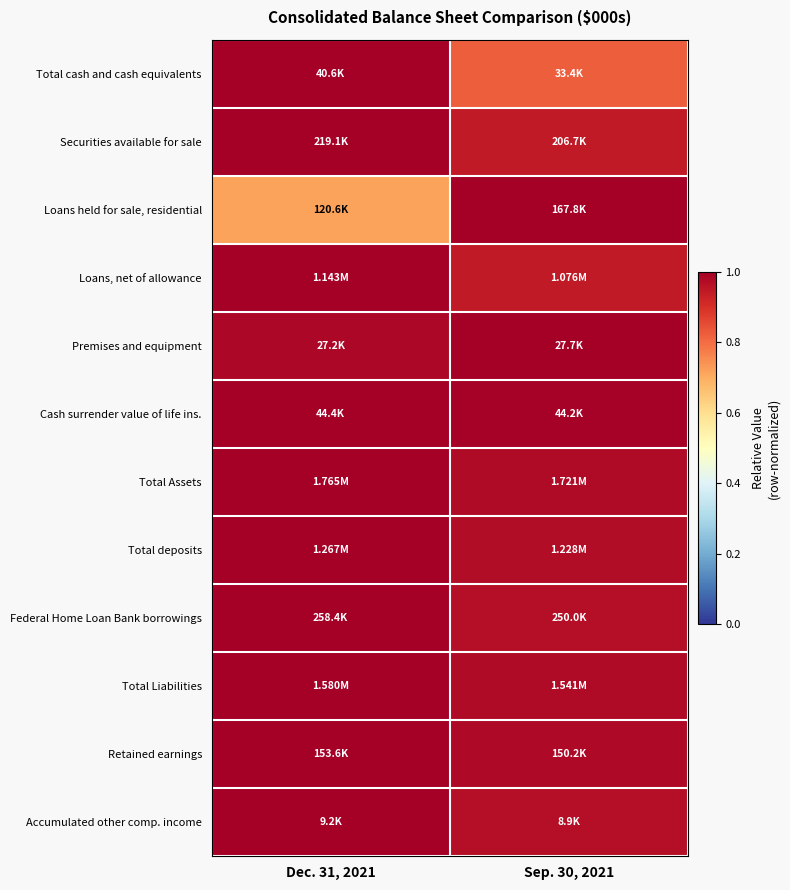

Reading left to right, list all the values displayed in this chart.

Total cash and cash equivalents: Dec. 31, 2021=1.0	Sep. 30, 2021=0.8
Securities available for sale: Dec. 31, 2021=1.0	Sep. 30, 2021=0.9
Loans held for sale, residential: Dec. 31, 2021=0.7	Sep. 30, 2021=1.0
Loans, net of allowance: Dec. 31, 2021=1.0	Sep. 30, 2021=0.9
Premises and equipment: Dec. 31, 2021=1.0	Sep. 30, 2021=1.0
Cash surrender value of life ins.: Dec. 31, 2021=1.0	Sep. 30, 2021=1.0
Total Assets: Dec. 31, 2021=1.0	Sep. 30, 2021=1.0
Total deposits: Dec. 31, 2021=1.0	Sep. 30, 2021=1.0
Federal Home Loan Bank borrowings: Dec. 31, 2021=1.0	Sep. 30, 2021=1.0
Total Liabilities: Dec. 31, 2021=1.0	Sep. 30, 2021=1.0
Retained earnings: Dec. 31, 2021=1.0	Sep. 30, 2021=1.0
Accumulated other comp. income: Dec. 31, 2021=1.0	Sep. 30, 2021=1.0